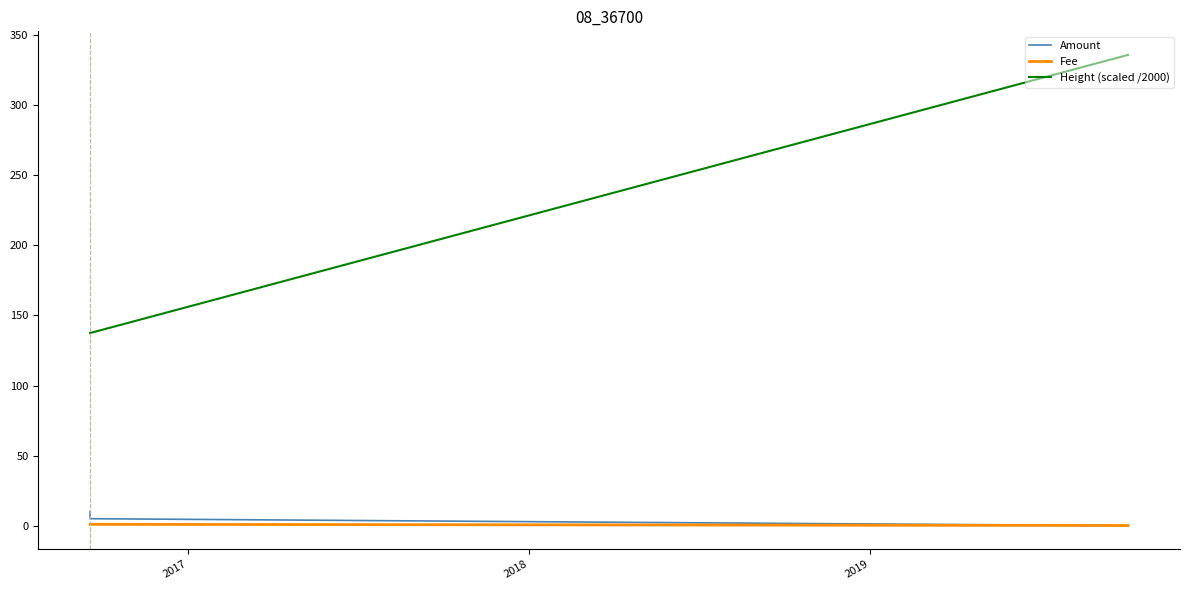

True or false: Height (scaled /2000) has more than 2 points higher than both neighbors.

False